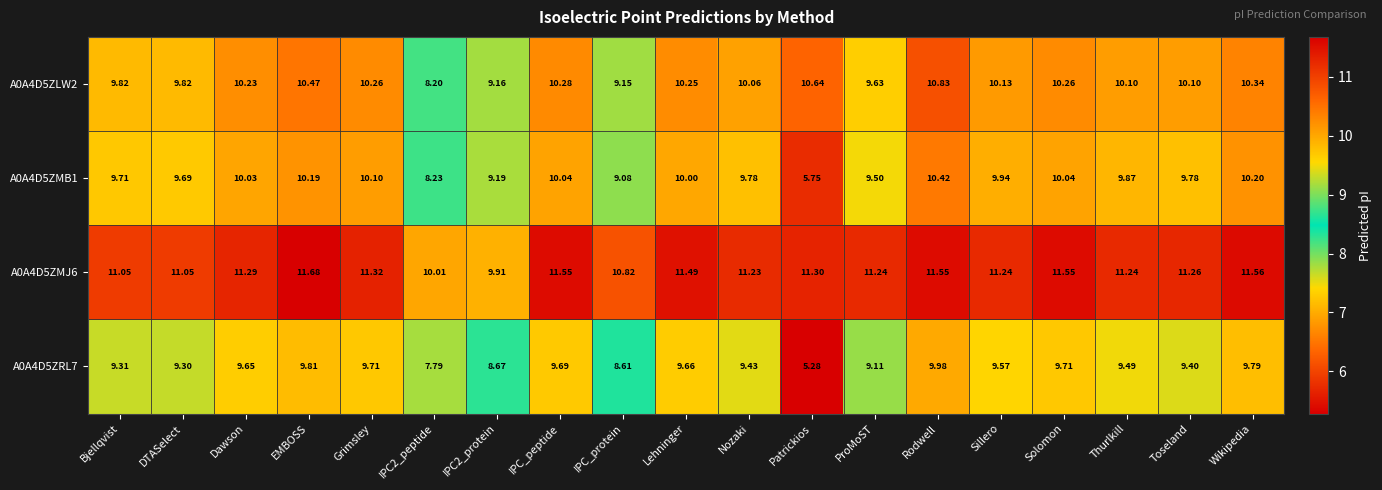

Is the value of A0A4D5ZRL7 at Patrickios greater than the value of A0A4D5ZLW2 at ProMoST?

No